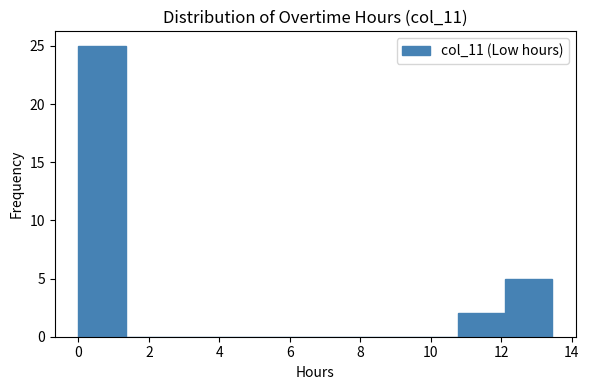

Over which range of the x-axis is the bar tallest?

0.0 to 1.4